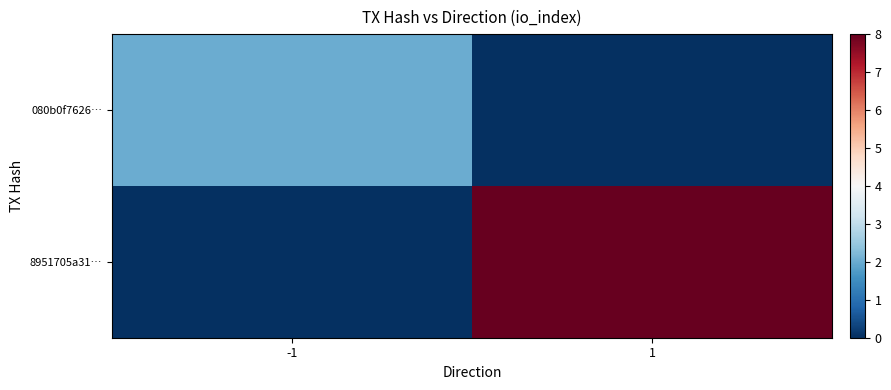

Which series has the largest range (max minus min)?

8951705a31…